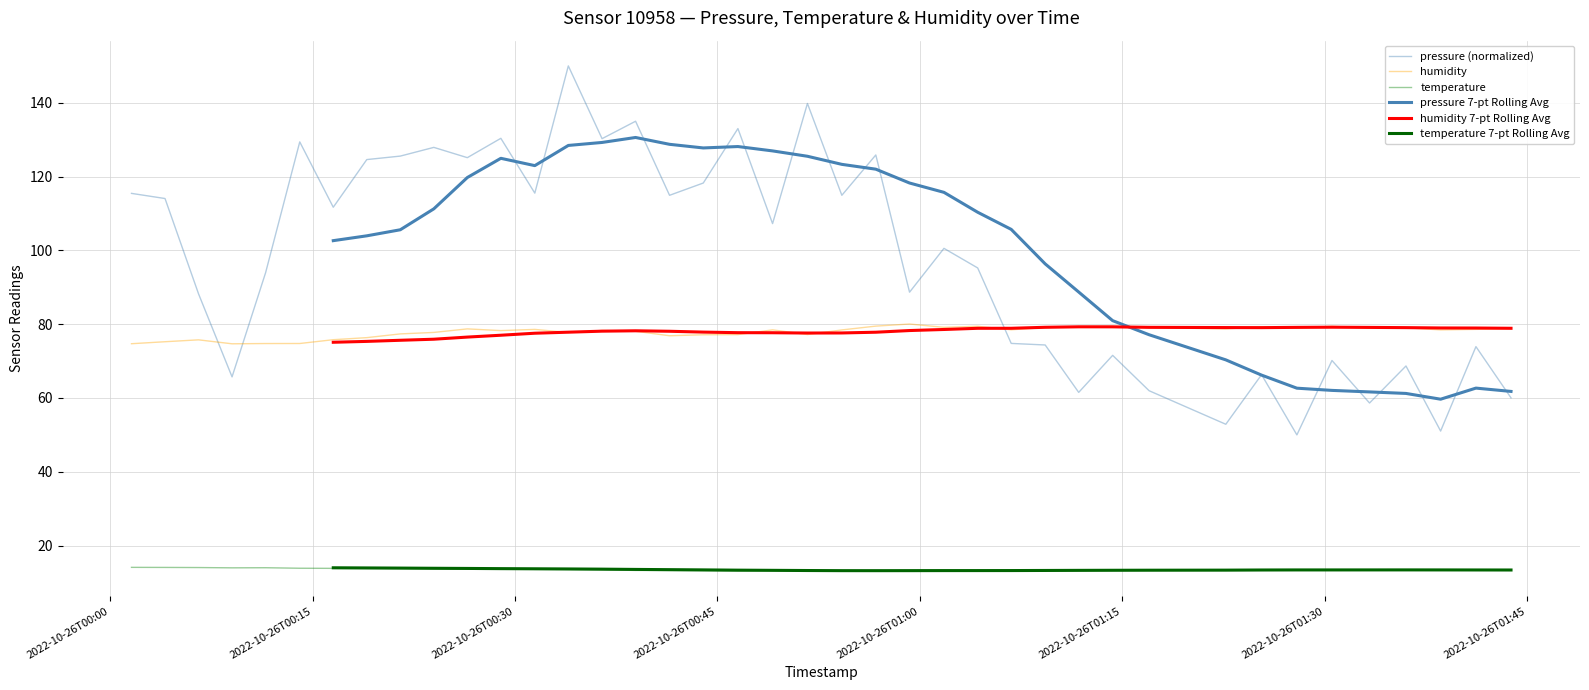

True or false: temperature and pressure 7-pt Rolling Avg intersect in this chart.

False